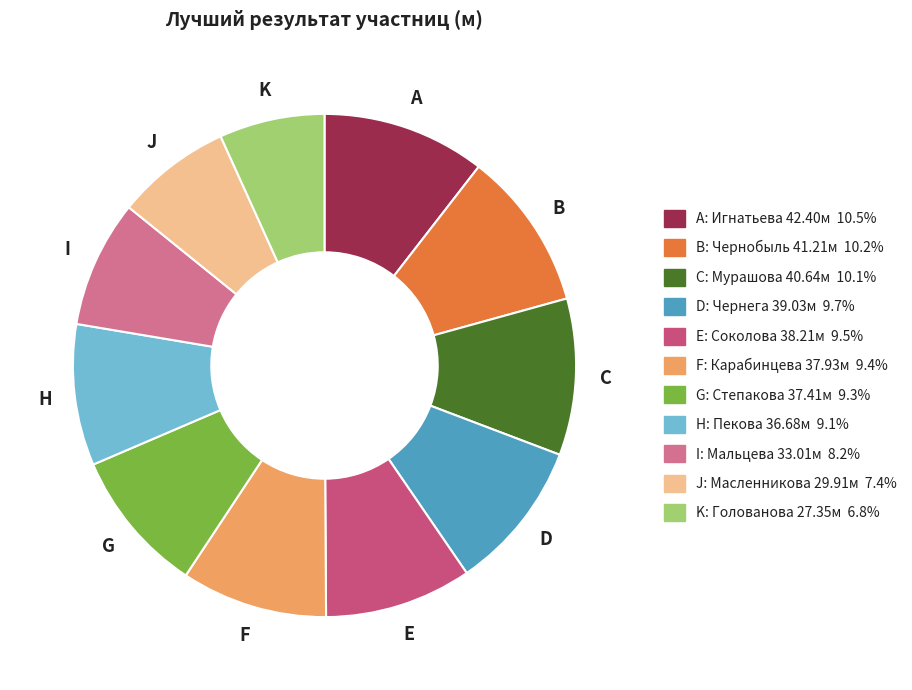

Approximately how many times larger is the value at K: Голованова 27.35м 6.8% compared to G: Степакова 37.41м 9.3%?

0.7